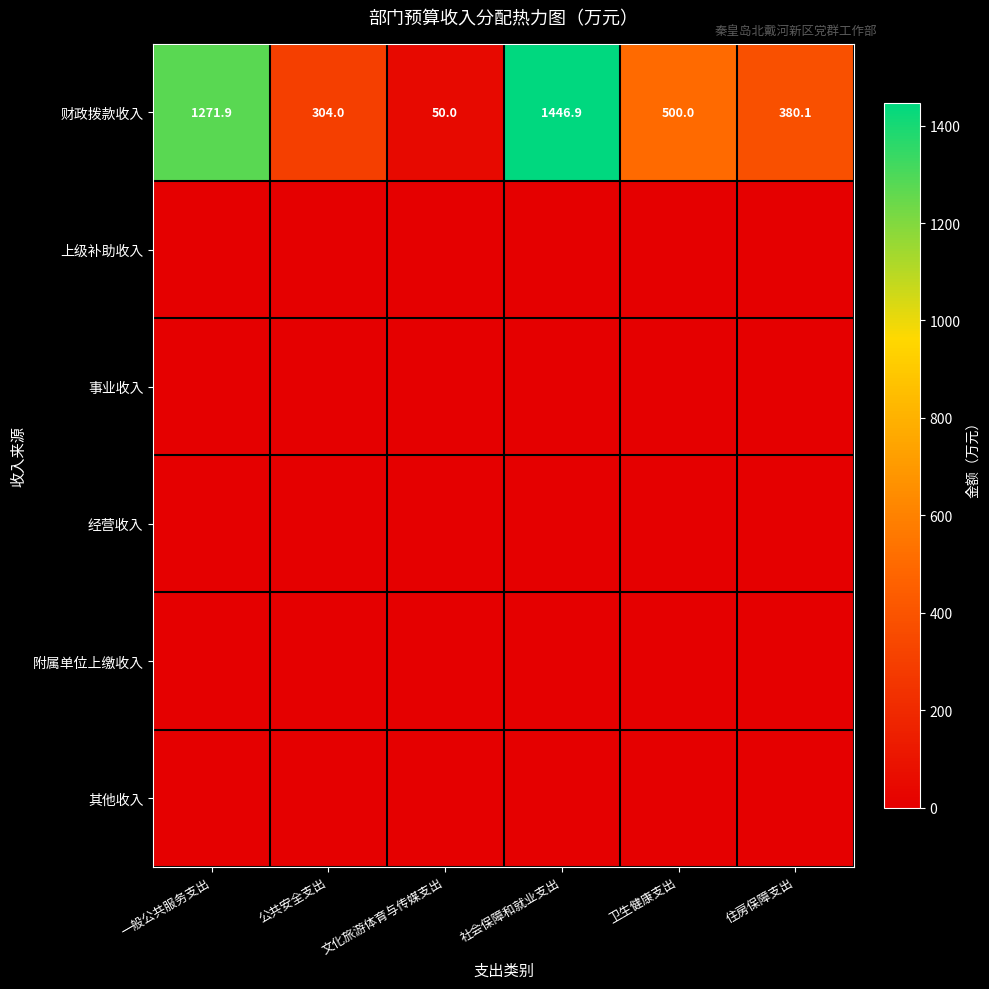

True or false: 财政拨款收入 has a value of 1446.9 at 社会保障和就业支出.

True